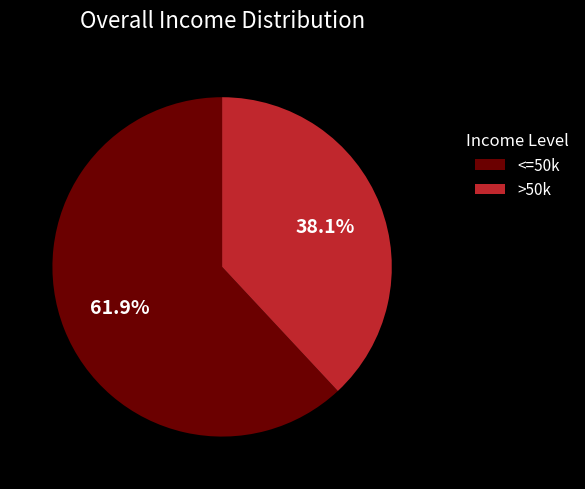

Is there any slice that represents more than half of the pie?

Yes